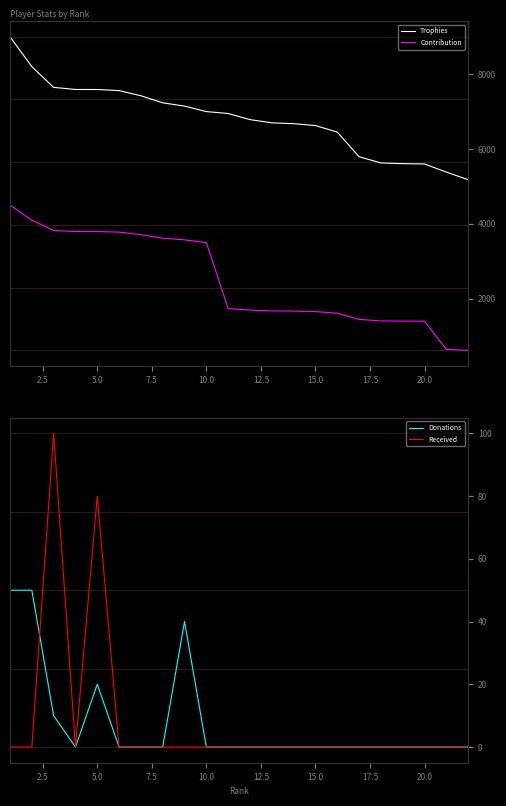

What is the lowest value of the Contribution series?

621